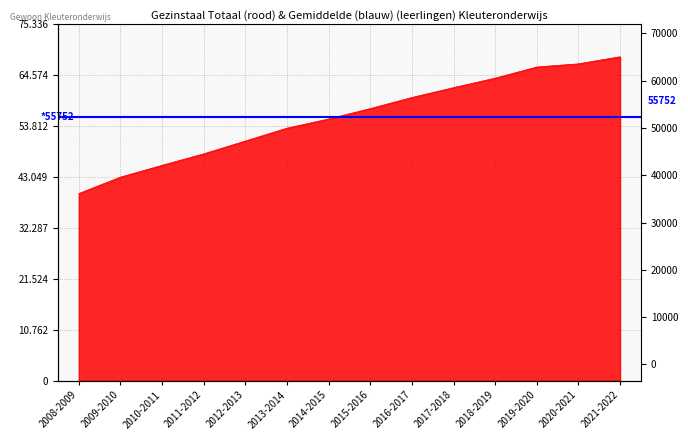

List the labels in order of value, largest first.

2021-2022, 2020-2021, 2019-2020, 2018-2019, 2017-2018, 2016-2017, 2015-2016, 2014-2015, 2013-2014, 2012-2013, 2011-2012, 2010-2011, 2009-2010, 2008-2009